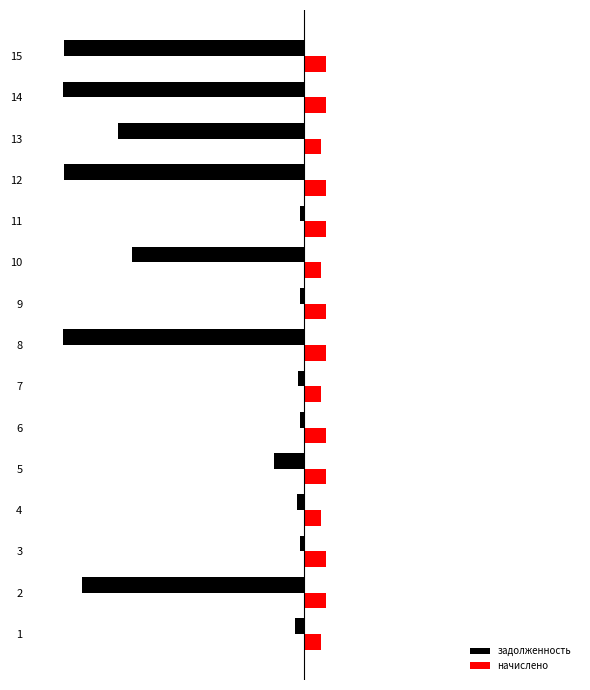

True or false: задолженность has a value of -20811.2 at 14.

True